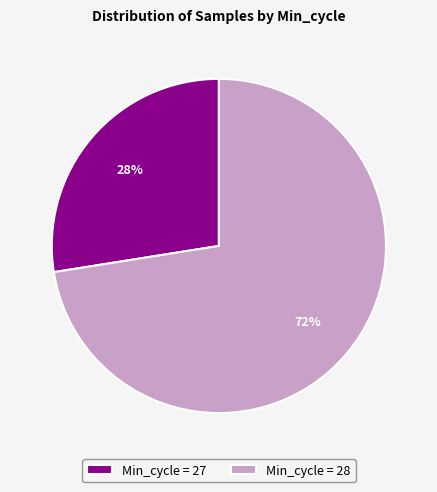

Is there any slice that represents more than half of the pie?

Yes